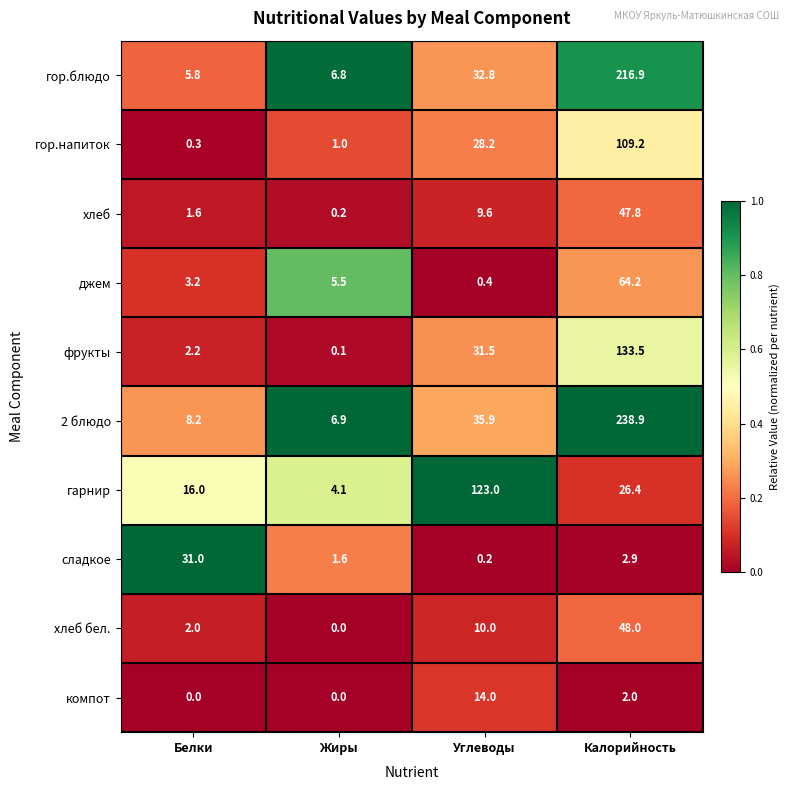

What is the total value across all series at Калорийность?

889.8